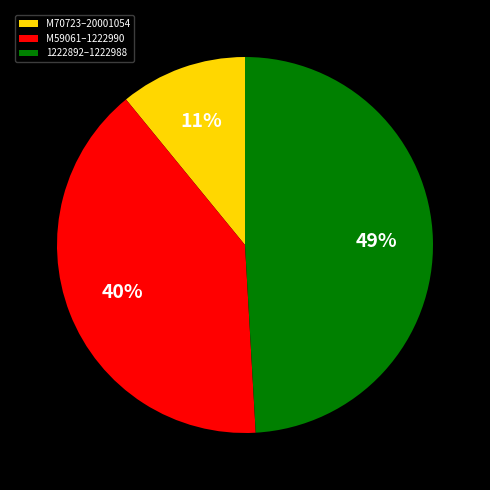

Does 1222892–1222988 account for over 50% of the chart?

No